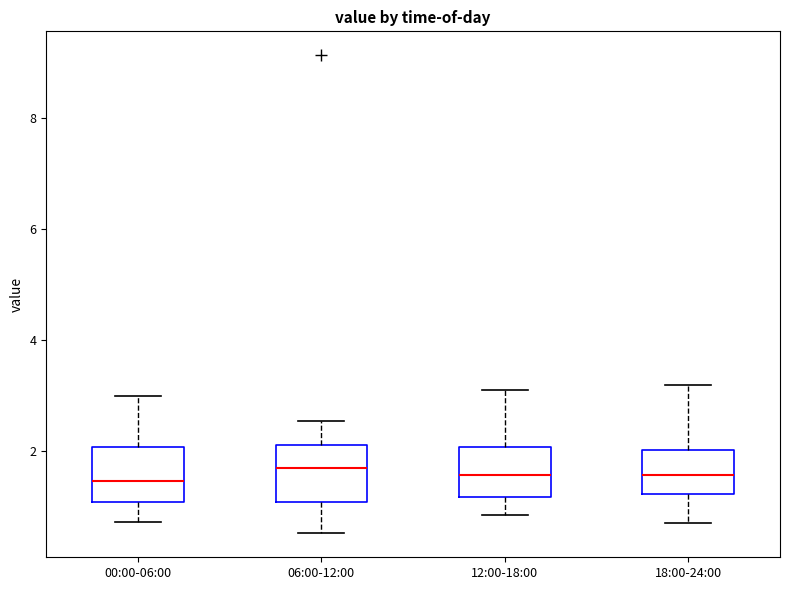

Reading left to right, transcribe this box plot: for each box, give where its median line is, the range the box spans, and where its two whiskers end, as read against the y-axis. The values are not printed on the chart, so give them approximately, as read against the axis.

00:00-06:00: median 1.4, box 1.0 to 2.0, whiskers 0.8 to 3.0
06:00-12:00: median 1.6, box 1.0 to 2.2, whiskers 0.6 to 2.6
12:00-18:00: median 1.6, box 1.2 to 2.0, whiskers 0.8 to 3.2
18:00-24:00: median 1.6, box 1.2 to 2.0, whiskers 0.8 to 3.2